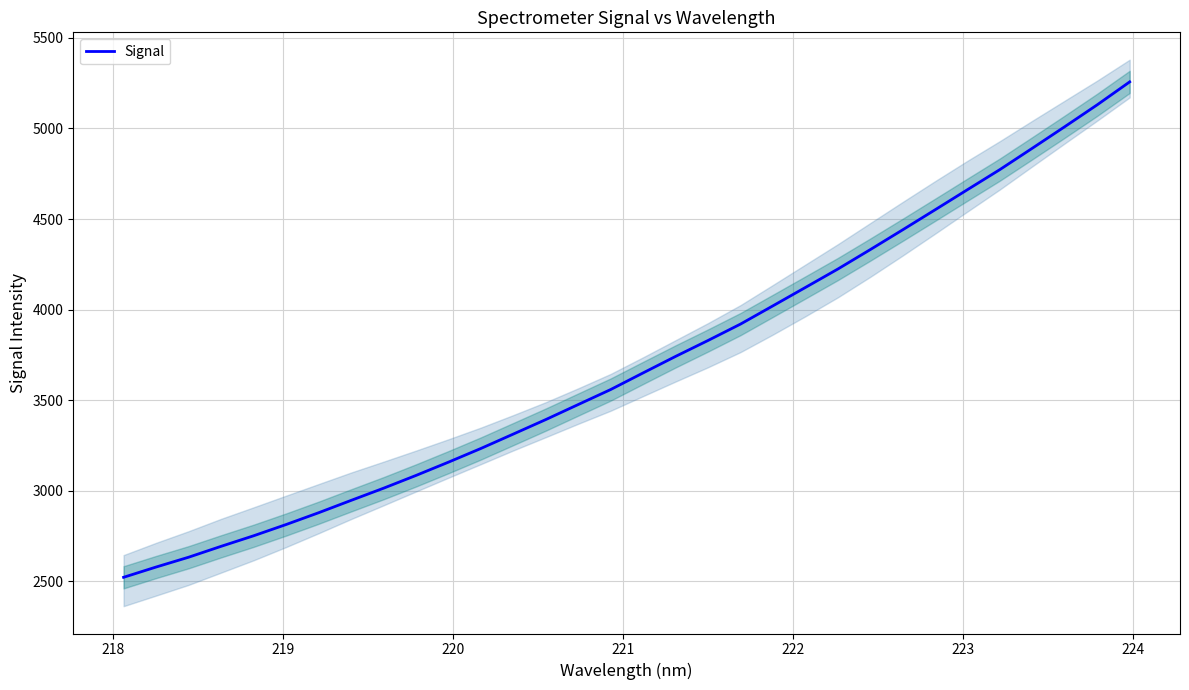

True or false: there are more than 2 points higher than both neighbors.

False